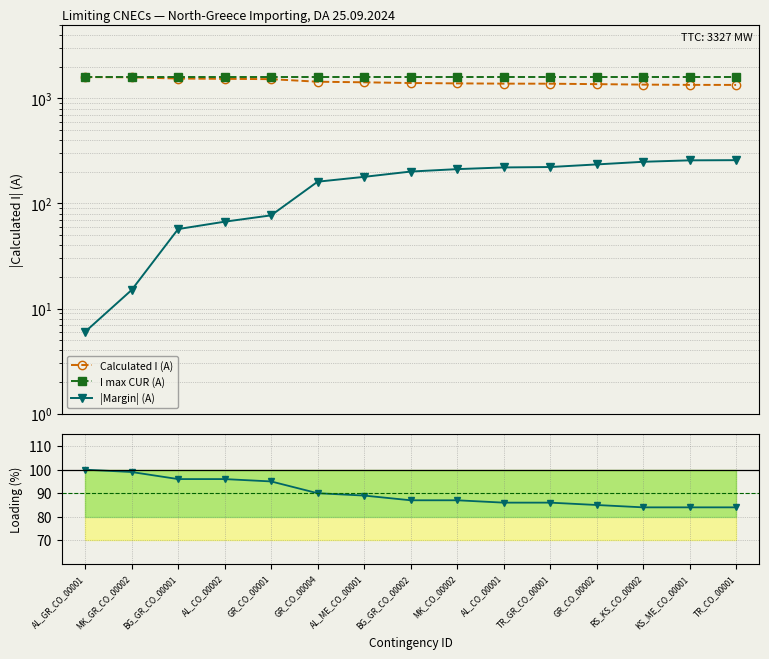

What position from the left is MK_GR_CO_00002?

2